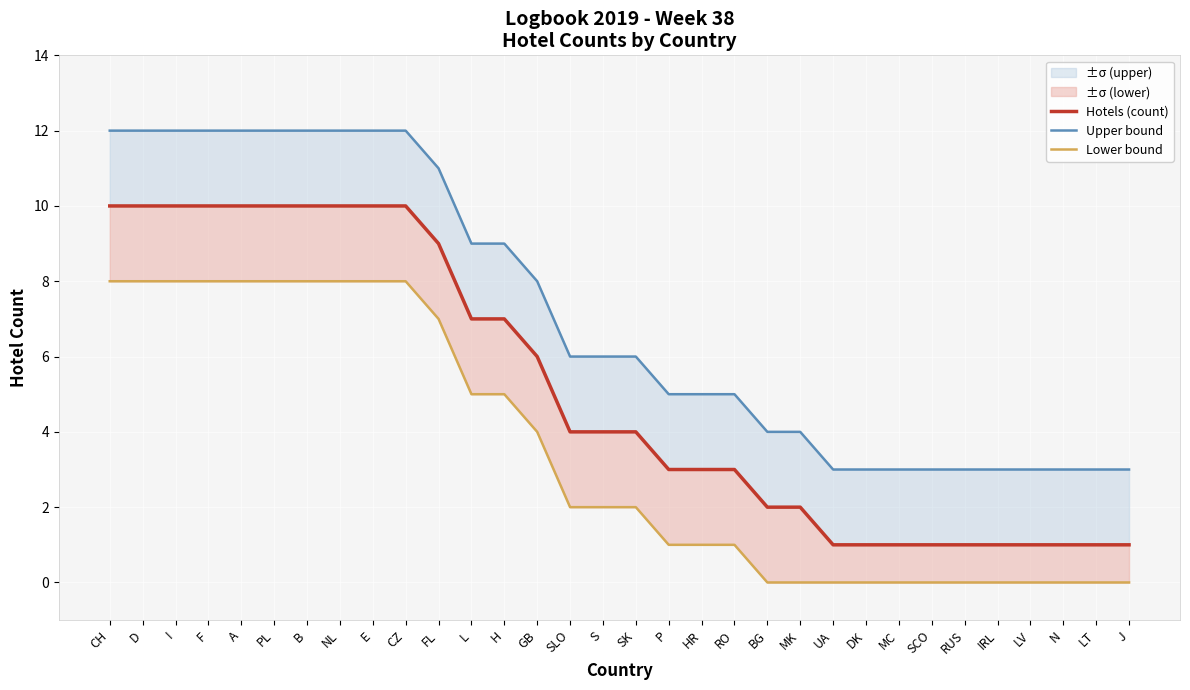

The value of Lower bound at LV is -3. True or false?

False